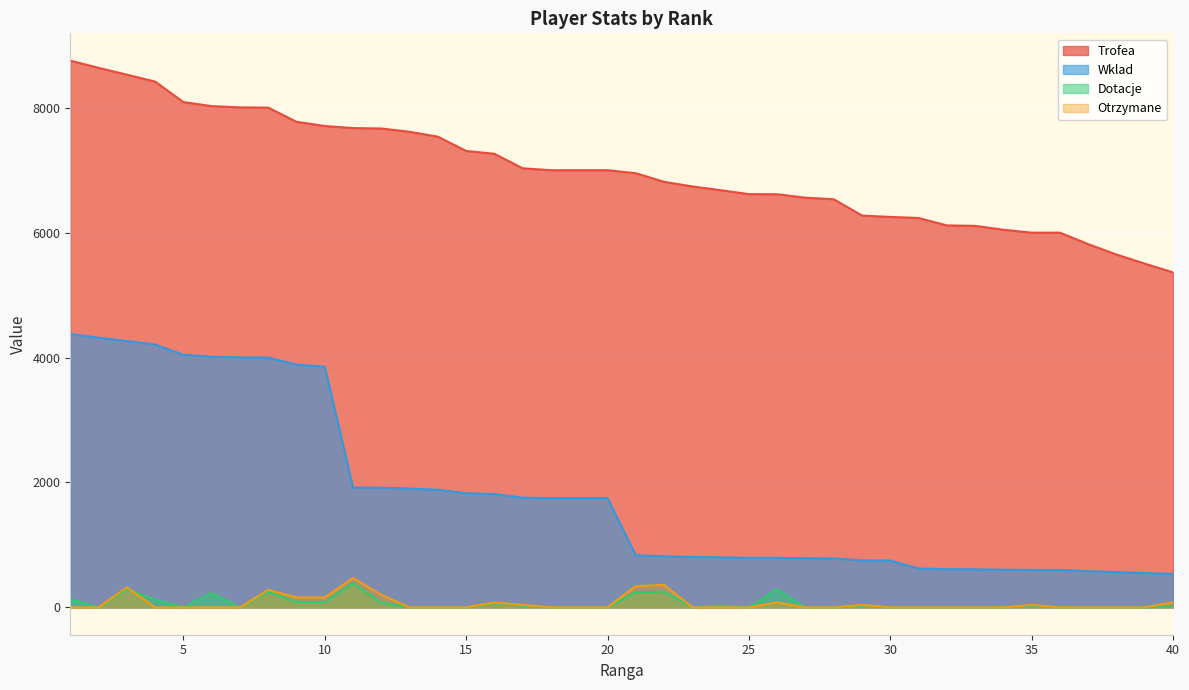

True or false: Wklad and Otrzymane cross at least once.

False